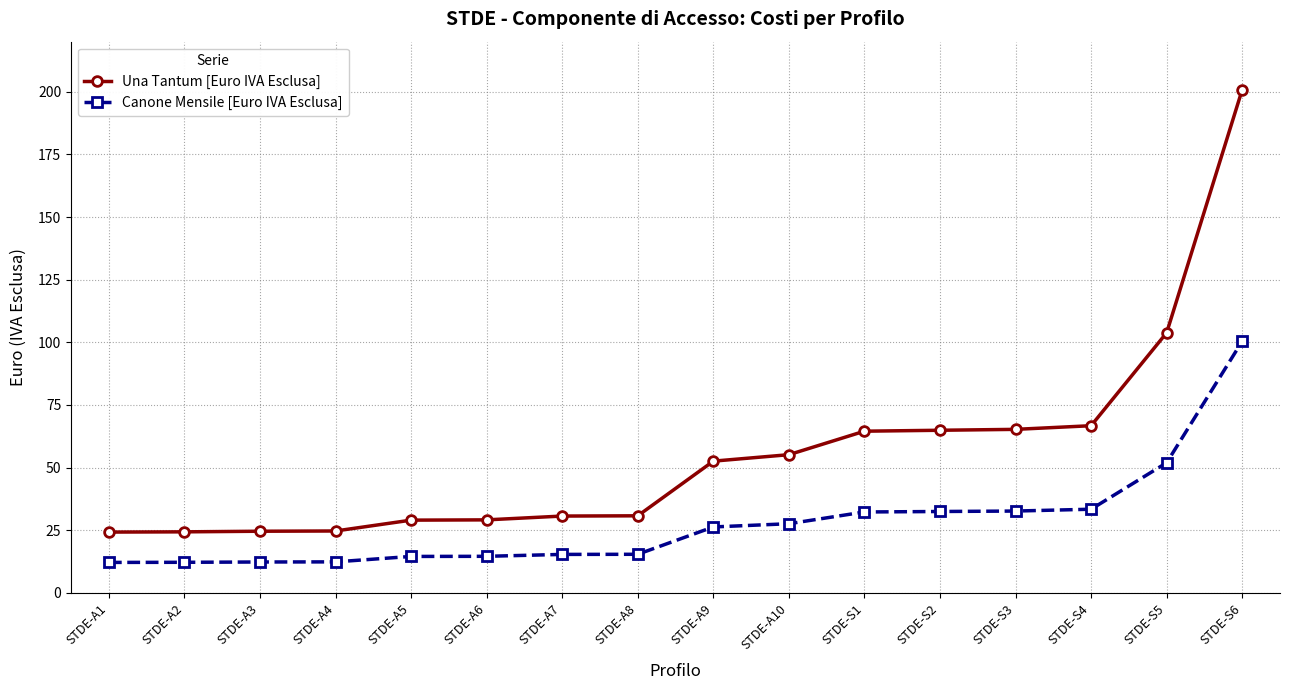

What are all the series names shown in the legend?

Una Tantum [Euro IVA Esclusa], Canone Mensile [Euro IVA Esclusa]